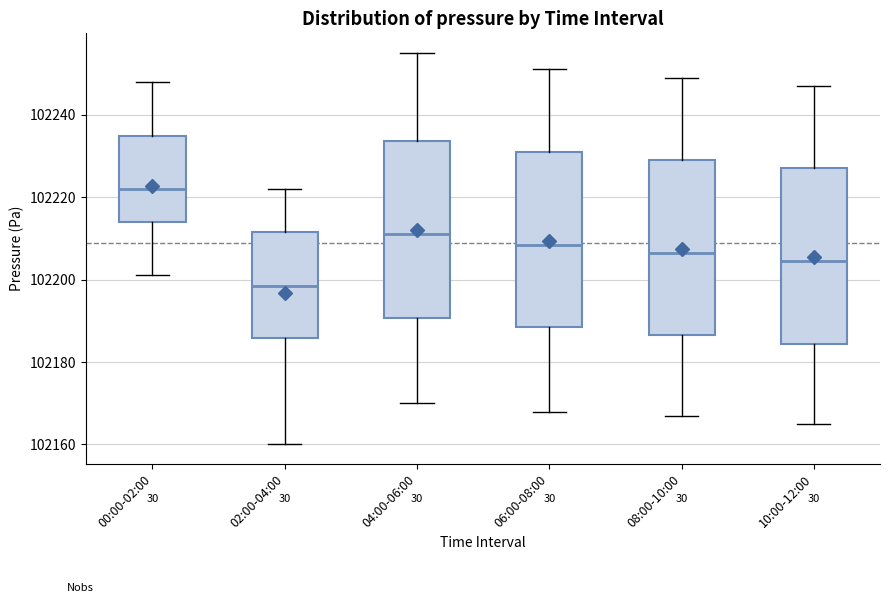

Where does the lower whisker of the box for 08:00-10:00 end on the y-axis? The values are not printed on the chart, so give them approximately, as read against the axis.

102168